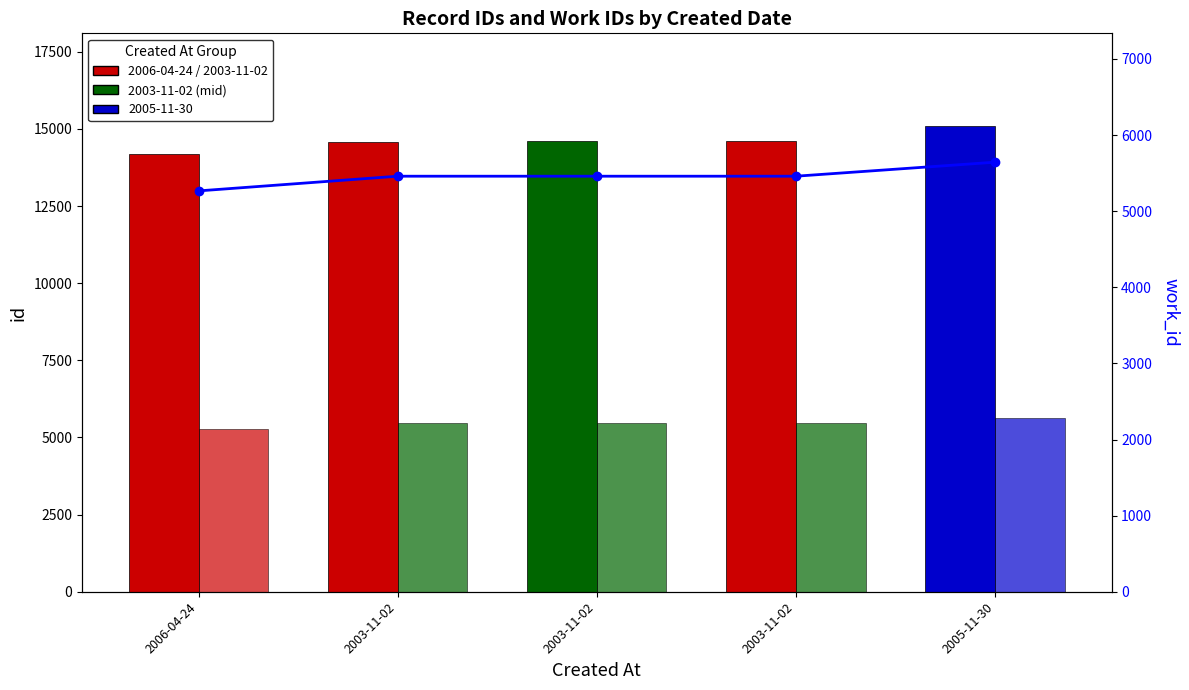

The value of id at 2006-04-24 is 8191. True or false?

False